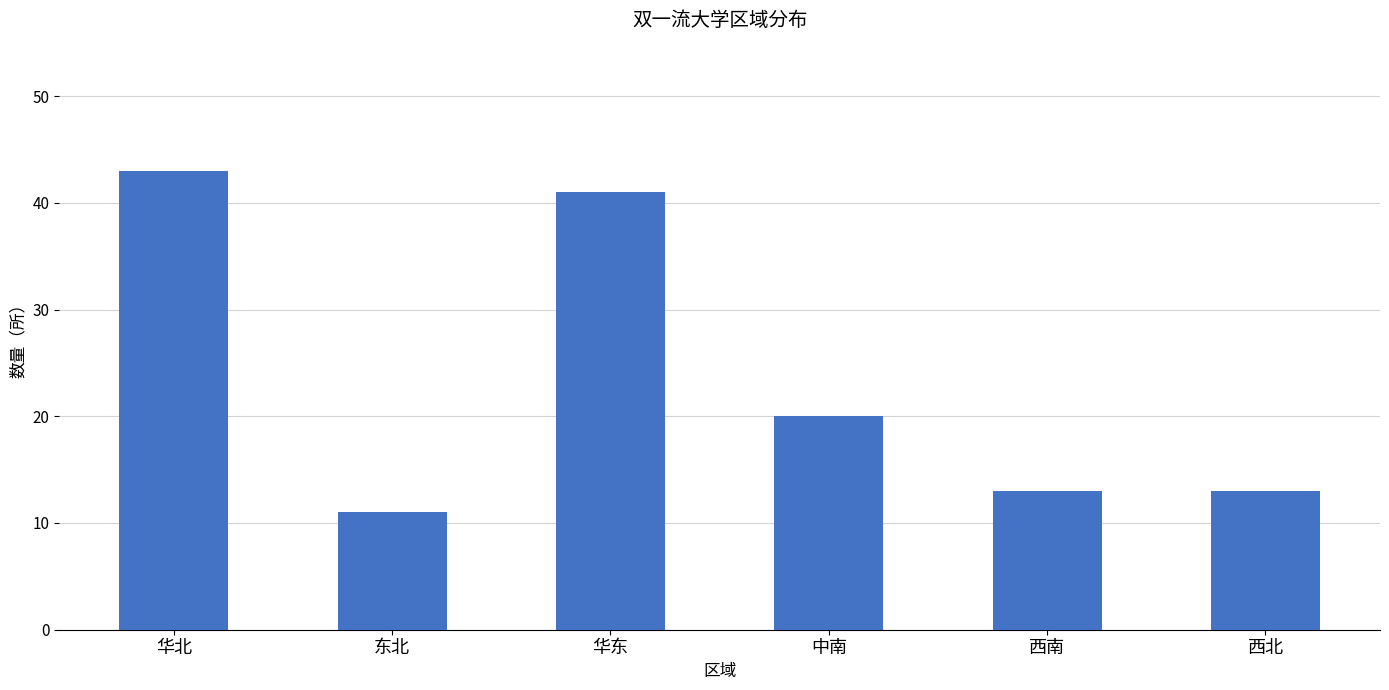

Reading left to right, transcribe all the data shown in this chart.

华北=43	东北=11	华东=41	中南=20	西南=13	西北=13